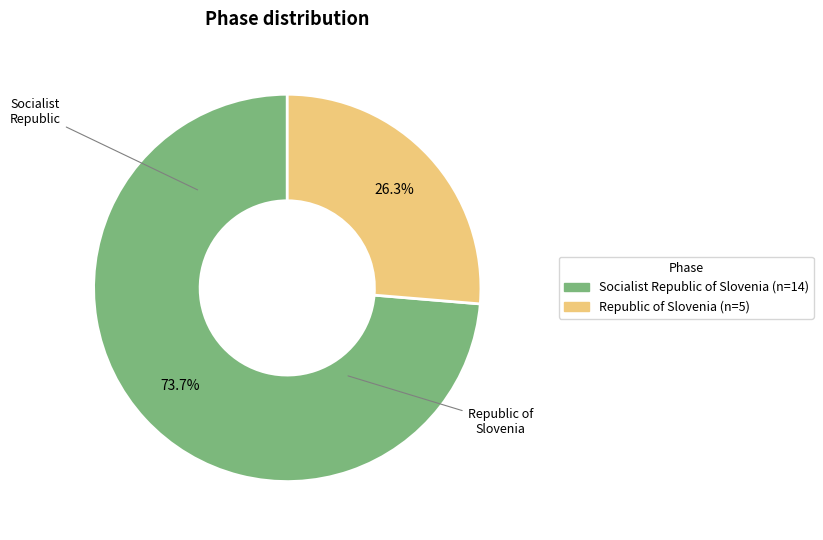

Combined, what portion of the pie is Republic of Slovenia and Socialist Republic of Slovenia?

100.0%